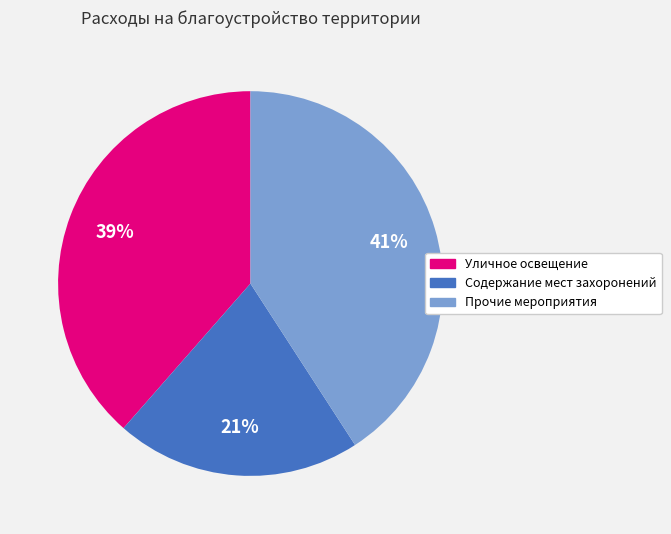

Is it true that Уличное освещение is 39% of the pie?

True